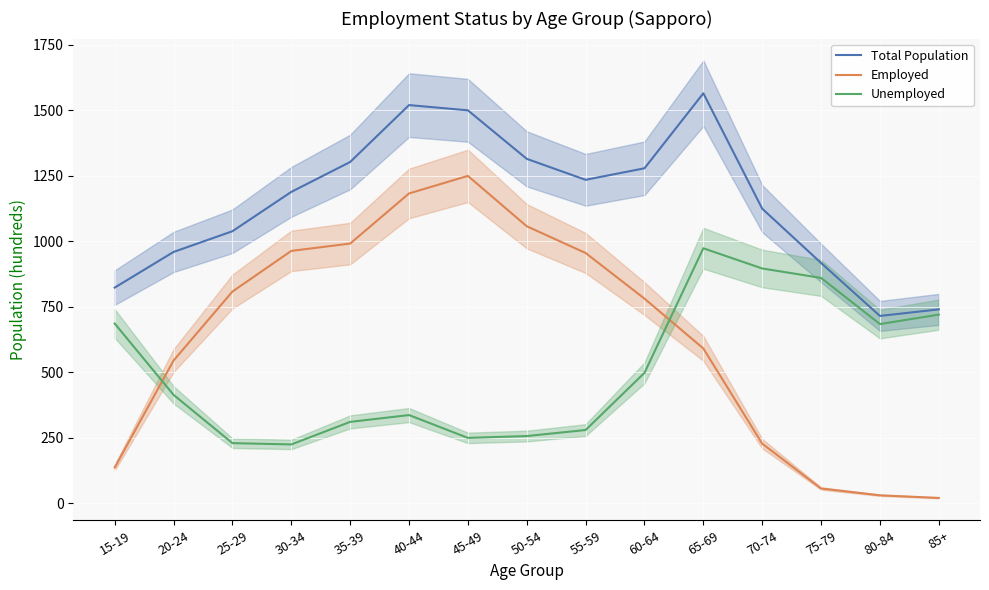

True or false: Employed and Total Population intersect in this chart.

False